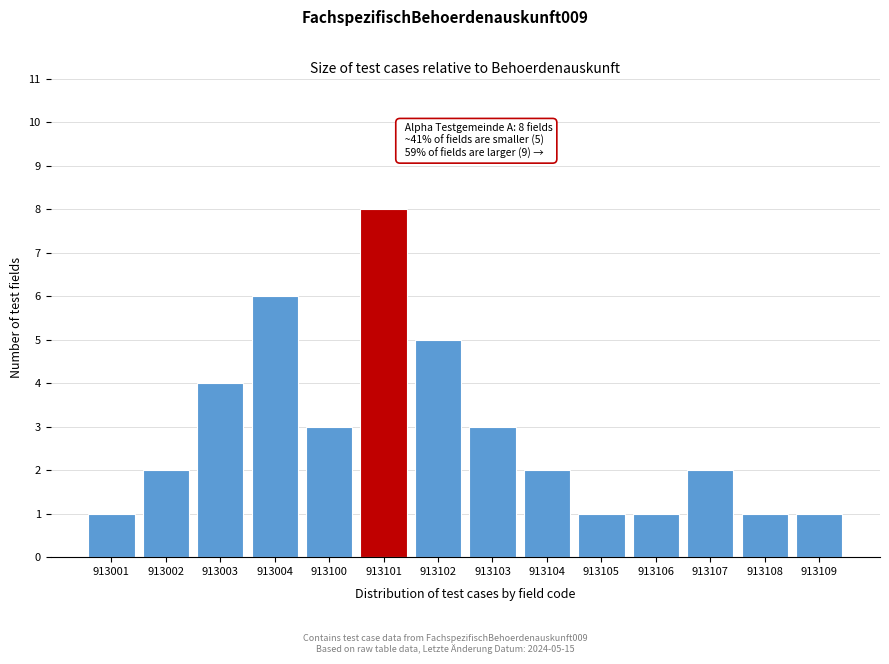

Reading right to left, what are all the values shown in this chart?

913109=1	913108=1	913107=2	913106=1	913105=1	913104=2	913103=3	913102=5	913101=8	913100=3	913004=6	913003=4	913002=2	913001=1